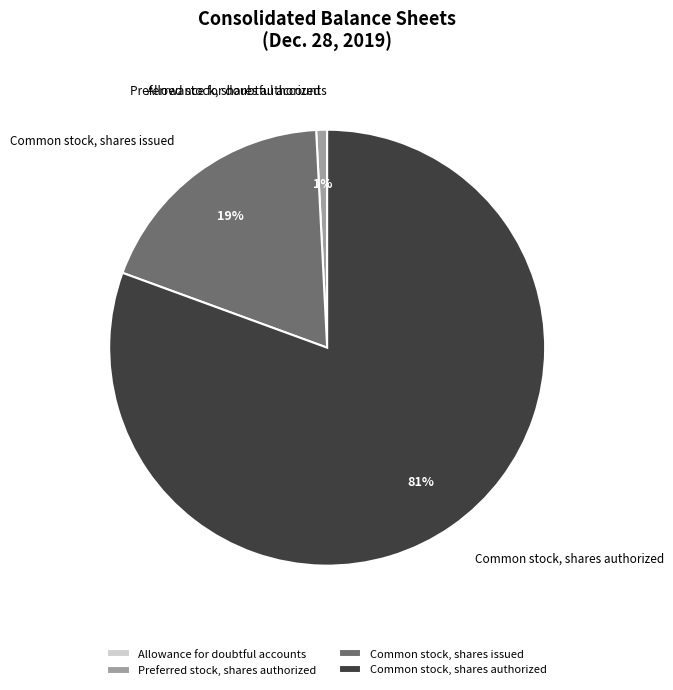

Combined, do Common stock, shares authorized and Common stock, shares issued account for over 50%?

Yes